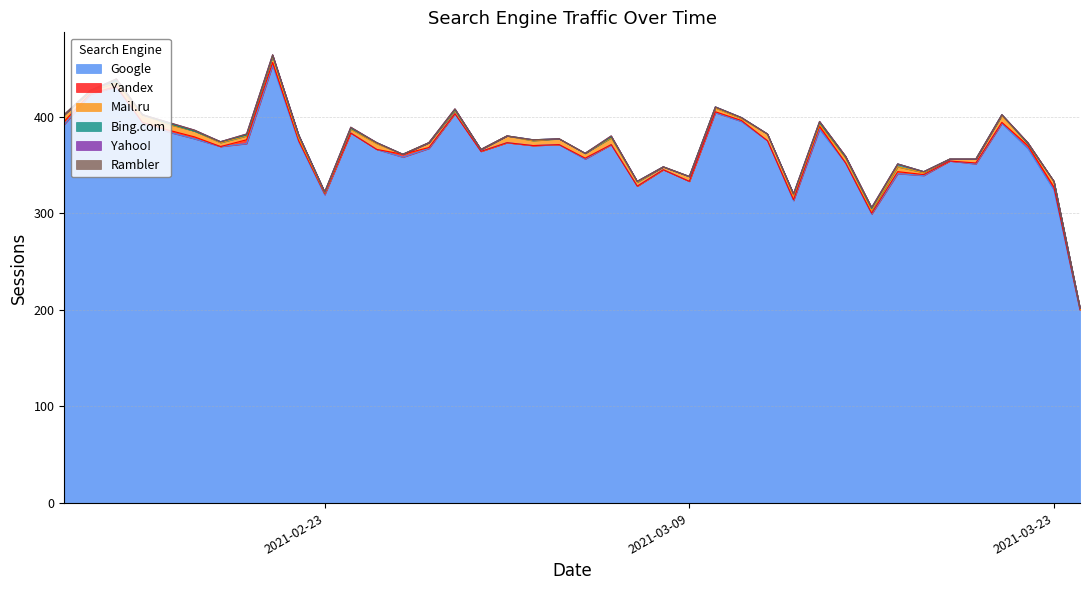

After their last crossing, which series has the higher values: Mail.ru or Yandex?

Mail.ru